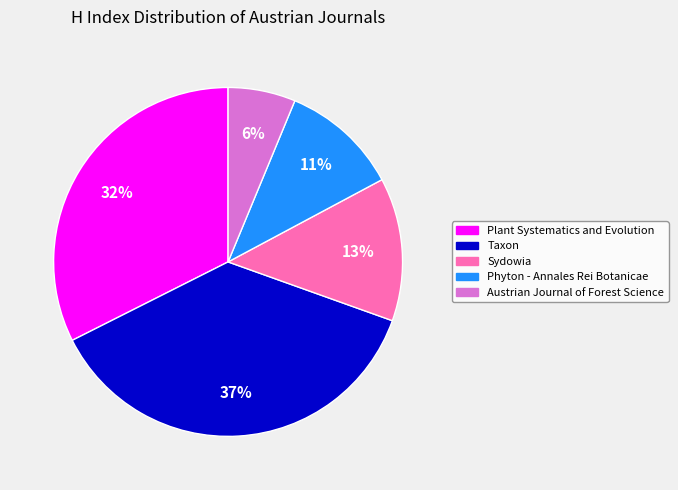

To the nearest percent, what percentage of the pie is Austrian Journal of Forest Science?

6%